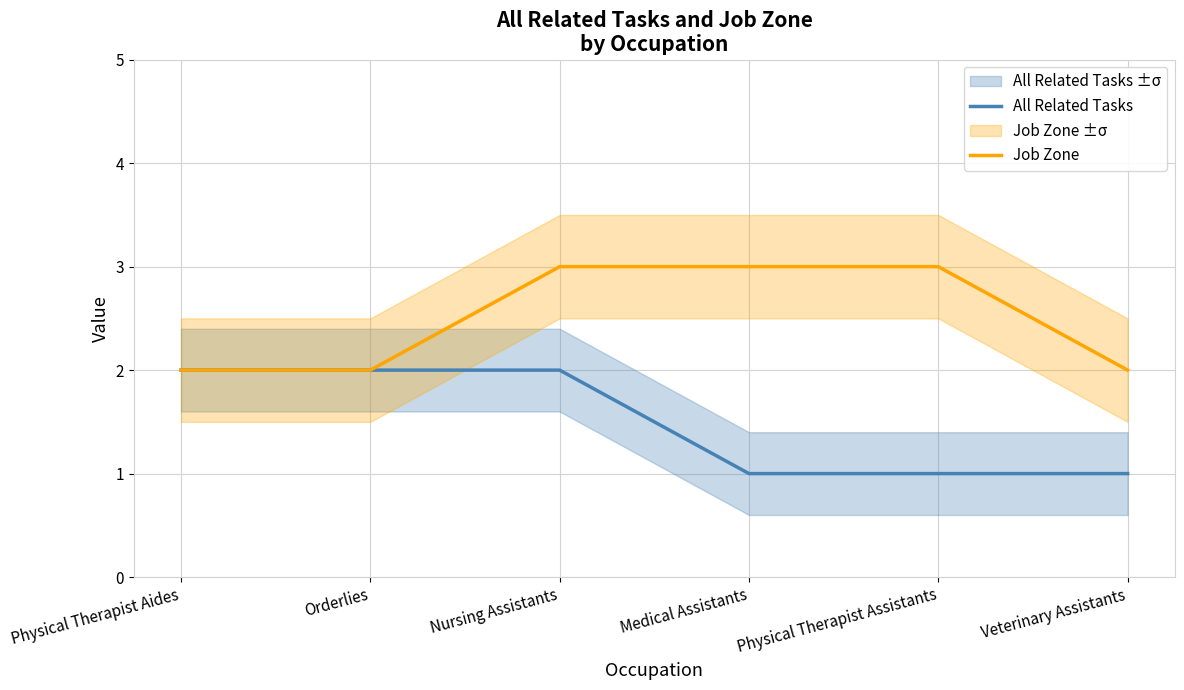

How many series are shown in this chart?

2